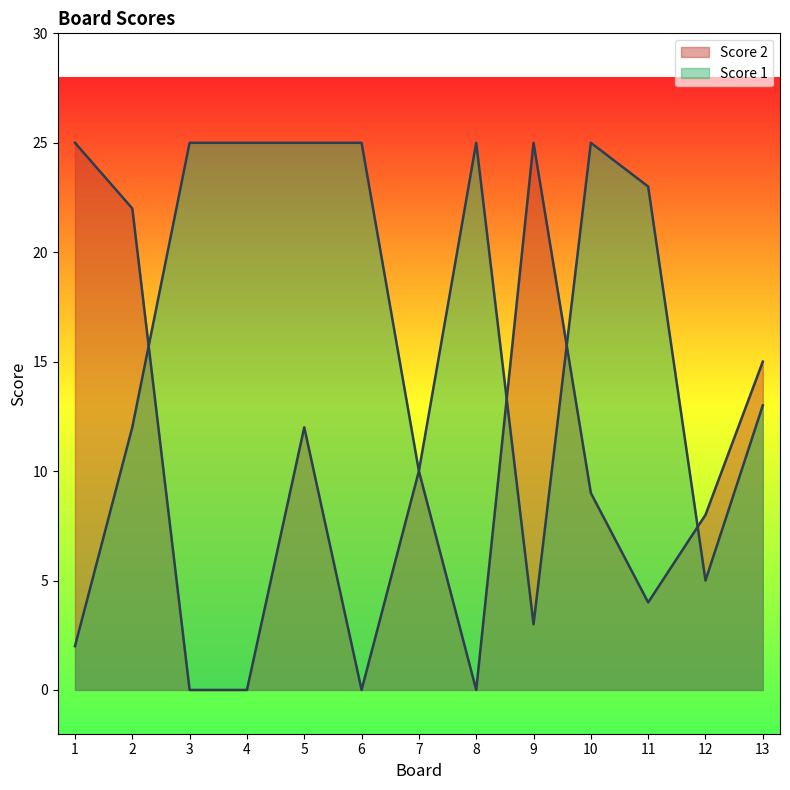

Reading left to right, what are all the values shown in this chart?

Score 2: 25	22	0	0	12	0	10	0	25	9	4	8	15
Score 1: 2	12	25	25	25	25	10	25	3	25	23	5	13